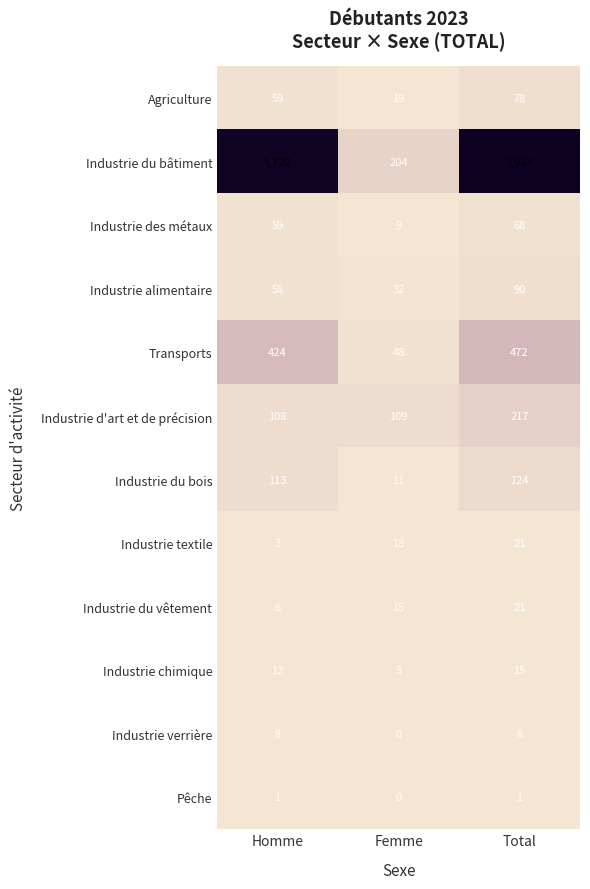

What is the sum of the Industrie textile values at Femme and Homme?

21